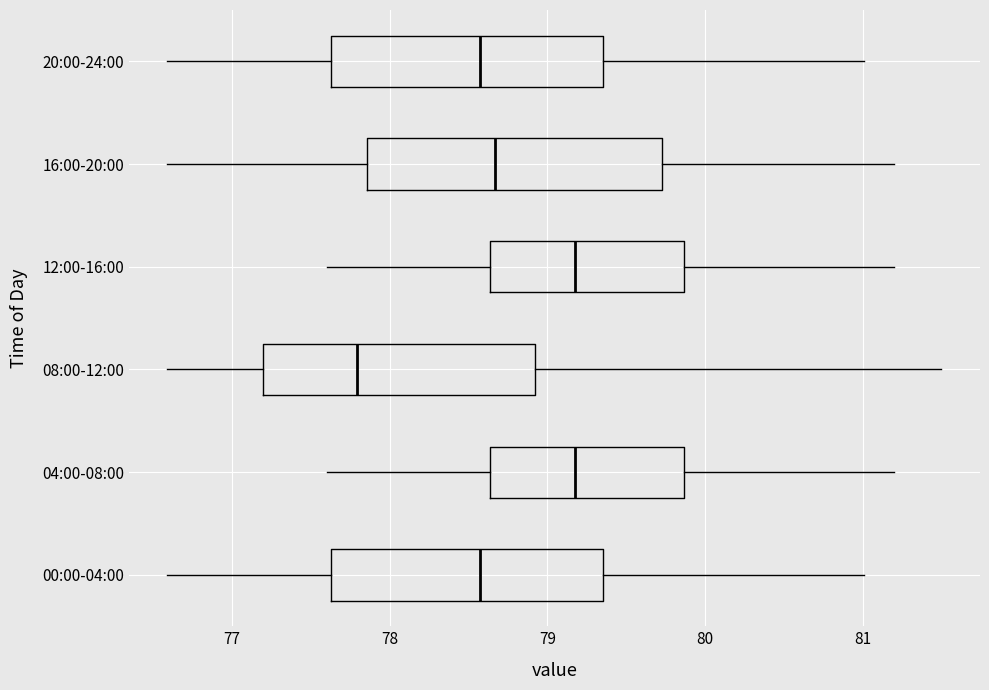

Reading bottom to top, transcribe this box plot: for each box, give where its median line is, the range the box spans, and where its two whiskers end, as read against the x-axis. The values are not printed on the chart, so give them approximately, as read against the axis.

00:00-04:00: median 78.6, box 77.6 to 79.4, whiskers 76.6 to 81.0
04:00-08:00: median 79.2, box 78.6 to 79.9, whiskers 77.6 to 81.2
08:00-12:00: median 77.8, box 77.2 to 78.9, whiskers 76.6 to 81.5
12:00-16:00: median 79.2, box 78.6 to 79.9, whiskers 77.6 to 81.2
16:00-20:00: median 78.7, box 77.9 to 79.7, whiskers 76.6 to 81.2
20:00-24:00: median 78.6, box 77.6 to 79.4, whiskers 76.6 to 81.0